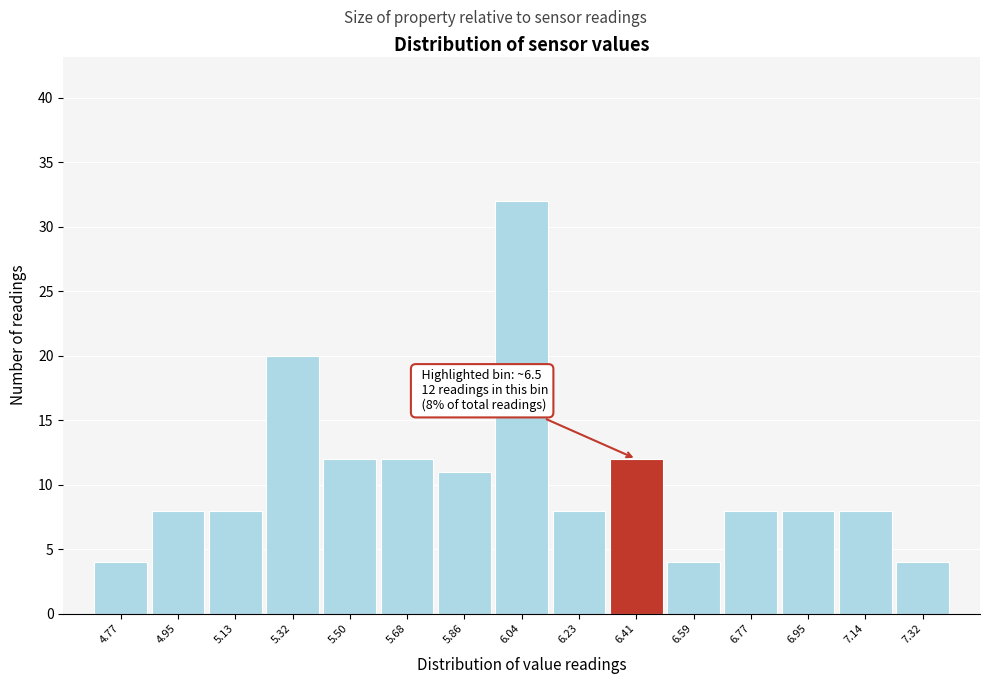

Reading left to right, list all the values displayed in this chart.

4	8	8	20	12	12	11	32	8	12	4	8	8	8	4